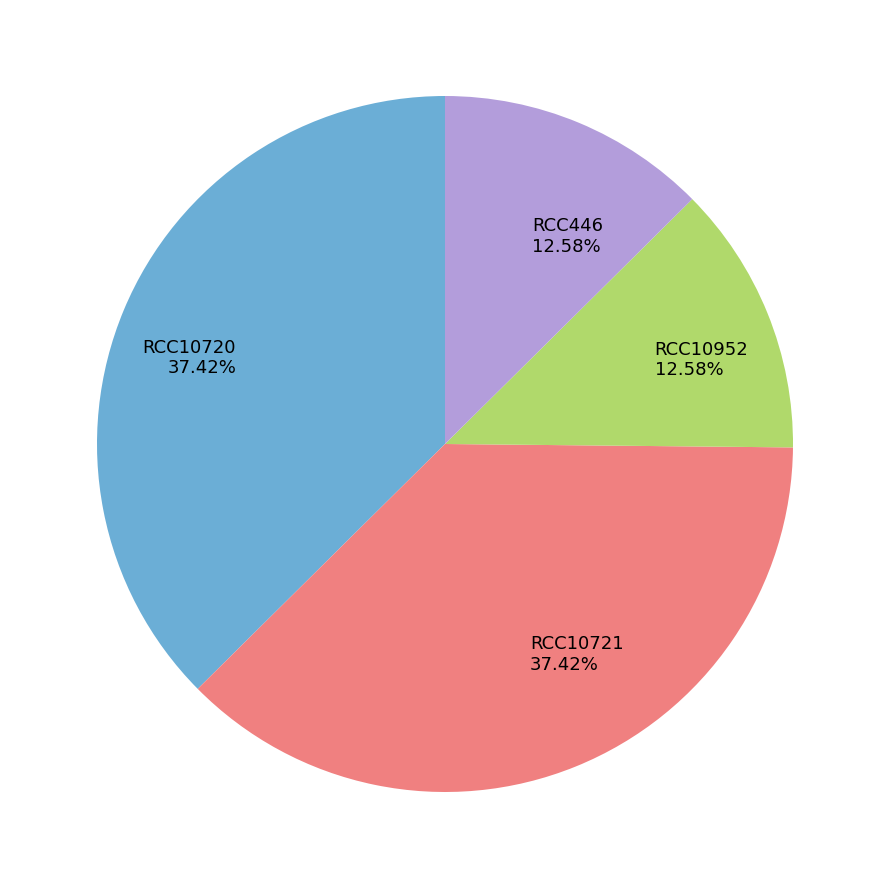

Approximately how many times larger is the value at RCC10721 37.42% compared to RCC10952 12.58%?

3.0